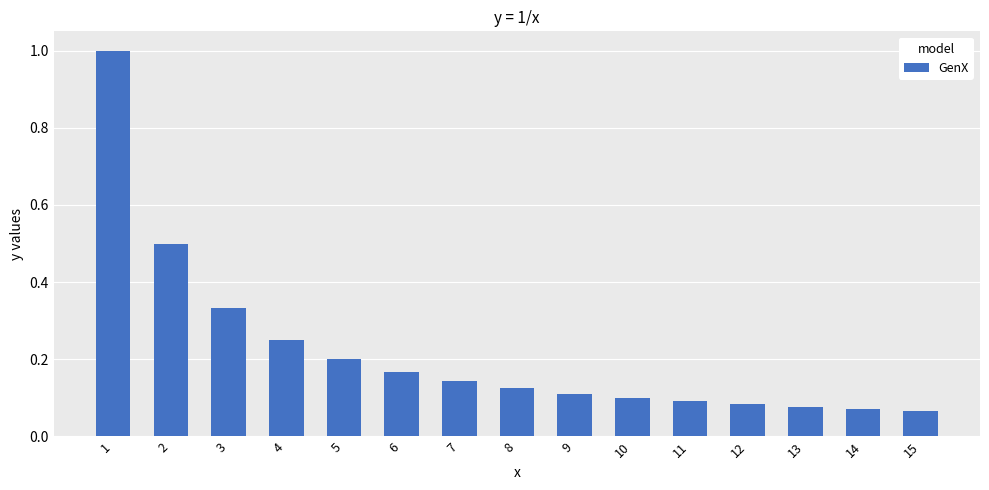

What is the sum of all values?

3.3